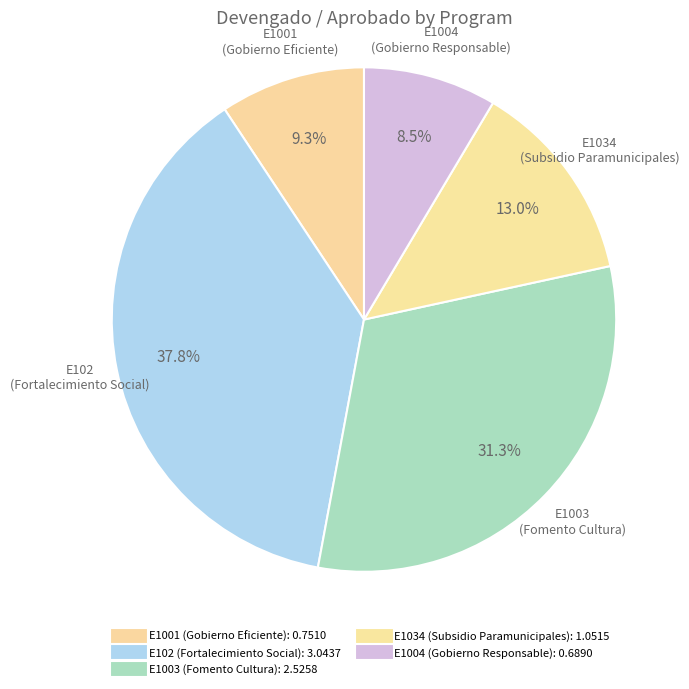

How many segments does this pie chart have?

5